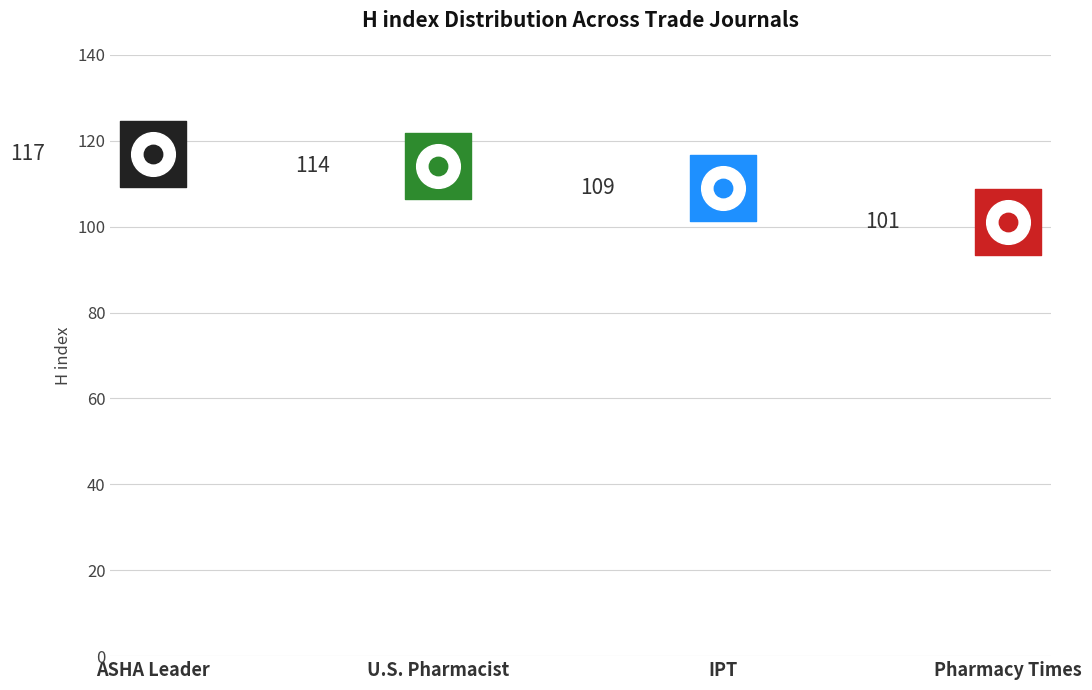

What is the change in value from U.S. Pharmacist to Innovations in Pharmaceutical Technology?

-5